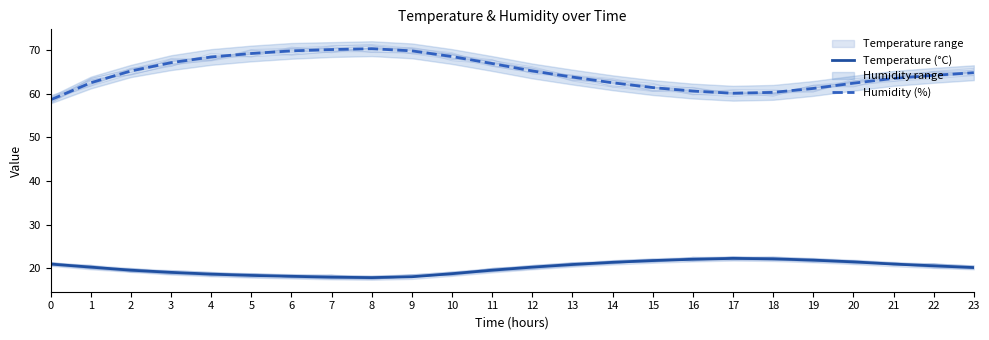

True or false: Temperature (°C) and Humidity (%) intersect in this chart.

False